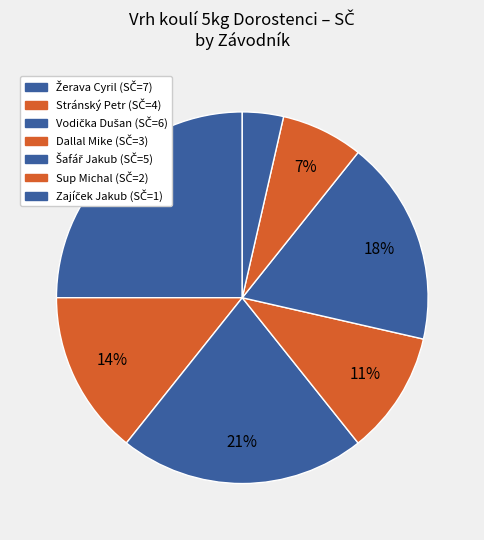

What is the change in value from Dallal Mike to Zajíček Jakub?

-2